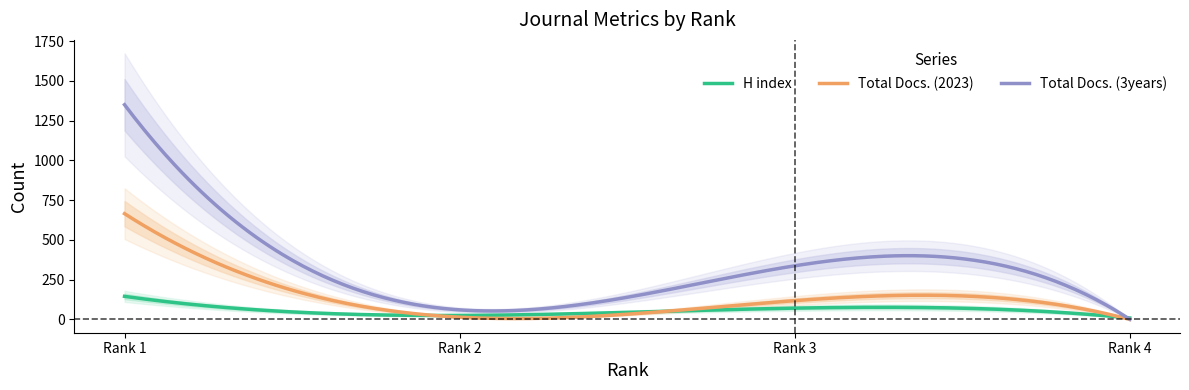

Rank the series at Rank 1 from highest to lowest value.

Total Docs. (3years), Total Docs. (2023), H index